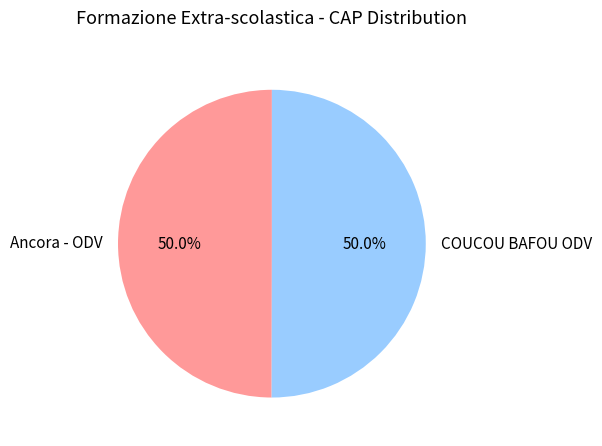

What is the ratio of the value at COUCOU BAFOU ODV to the value at Ancora - ODV?

1.0